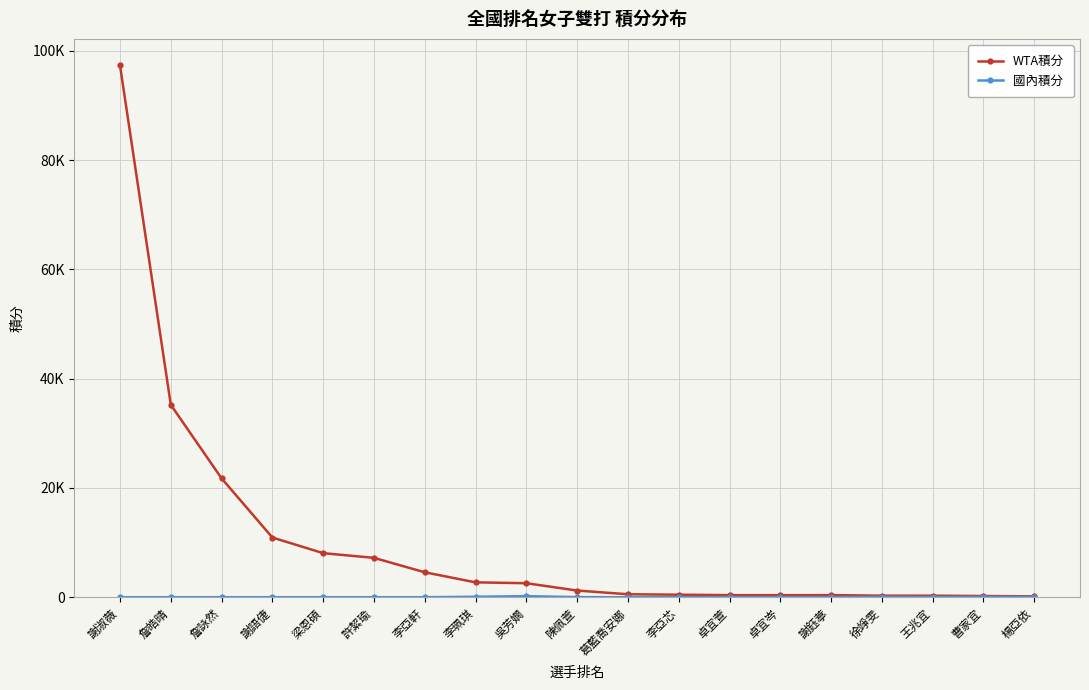

True or false: 國內積分 and WTA積分 intersect in this chart.

False